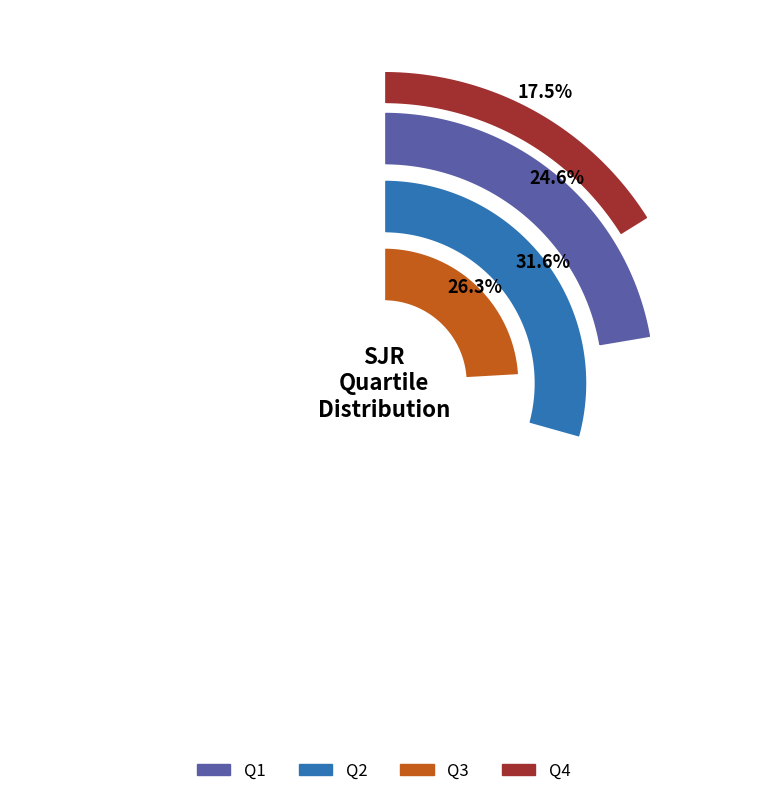

Rank the categories by value from highest to lowest.

Q2, Q3, Q1, Q4